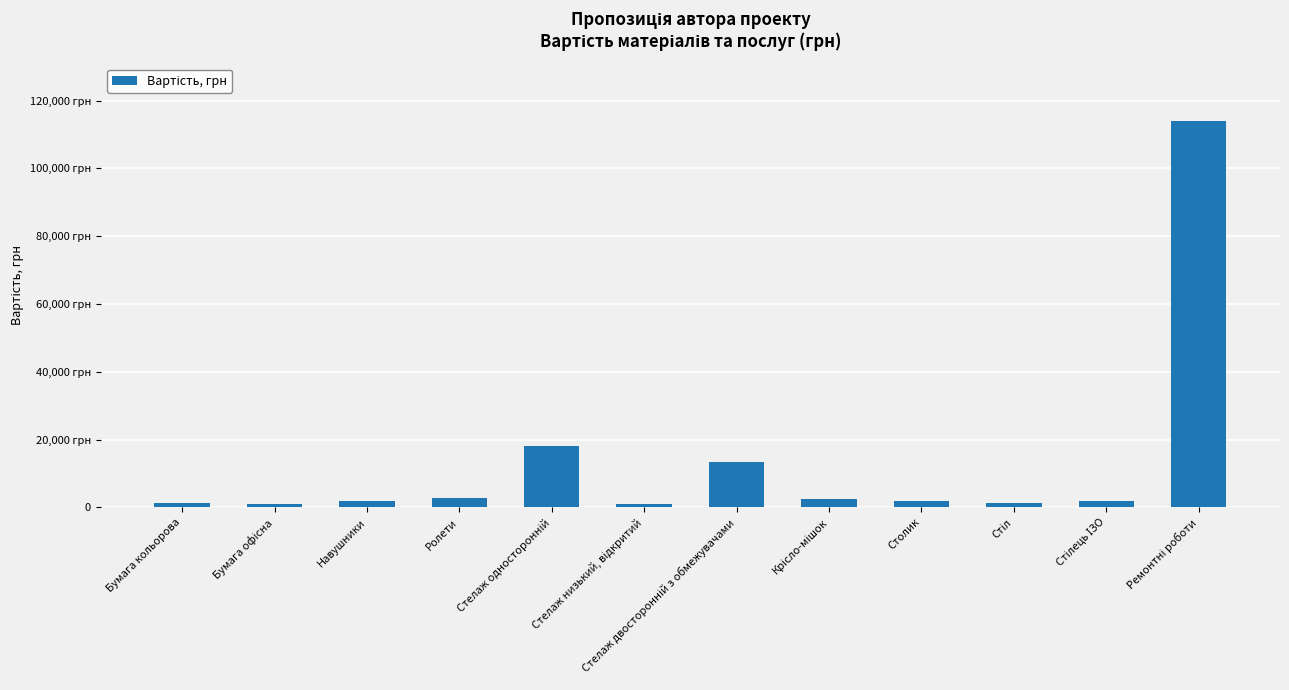

Are the bars horizontal?

No